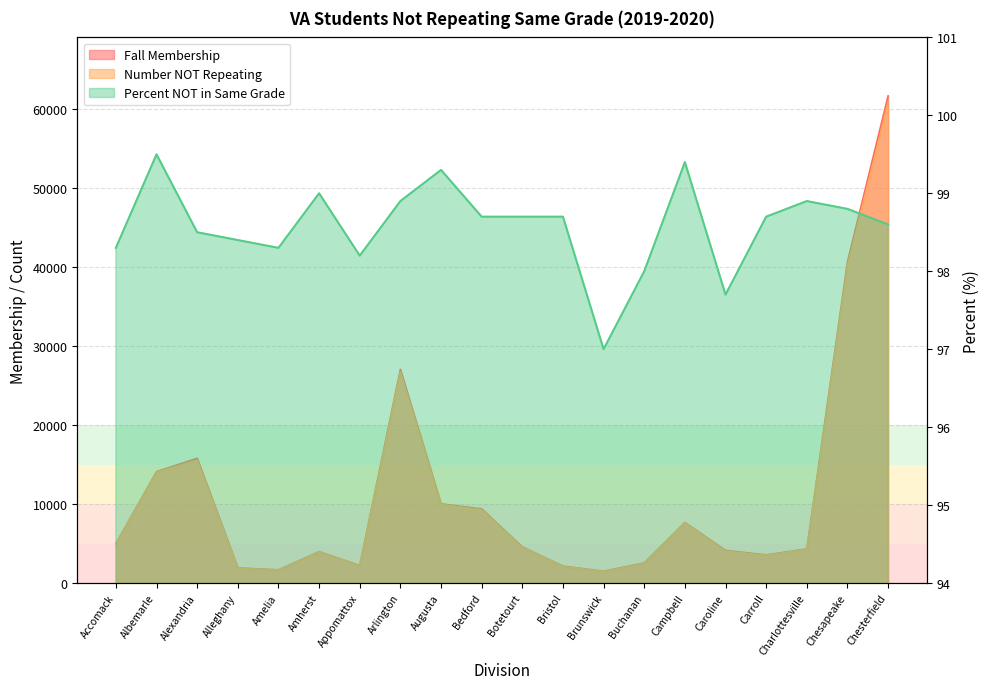

Rank the series at Amelia from lowest to highest value.

Percent NOT in Same Grade, Number NOT Repeating, Fall Membership